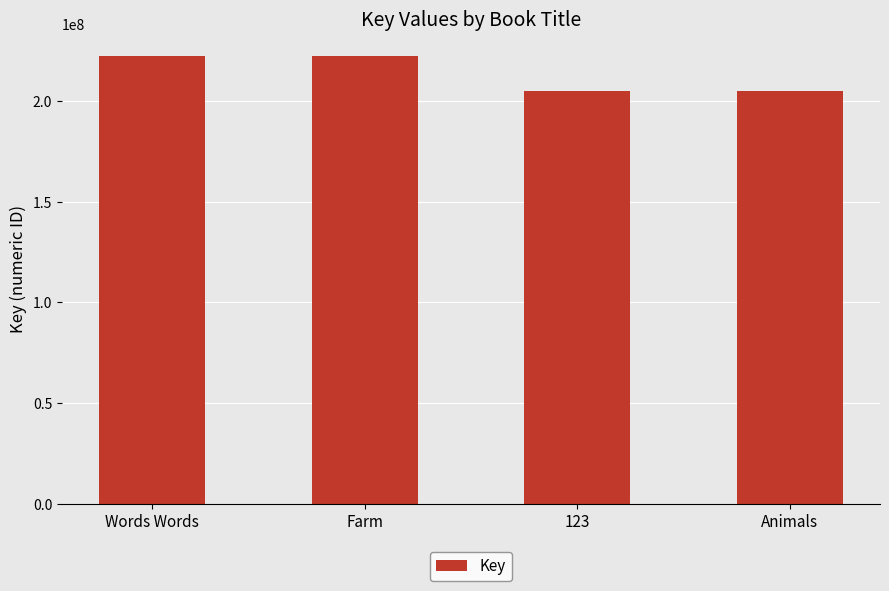

Count the number of data series in this chart.

1